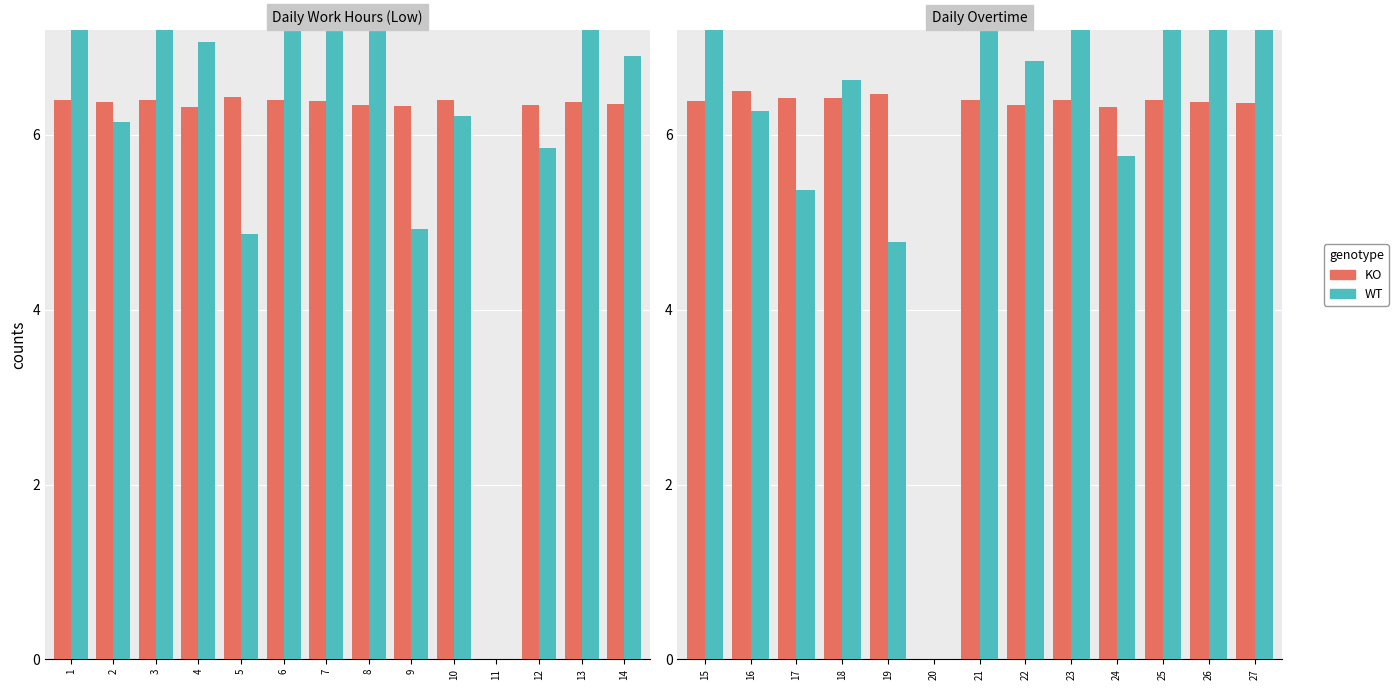

What is the difference between the second highest and minimum values in the KO series?

6.5